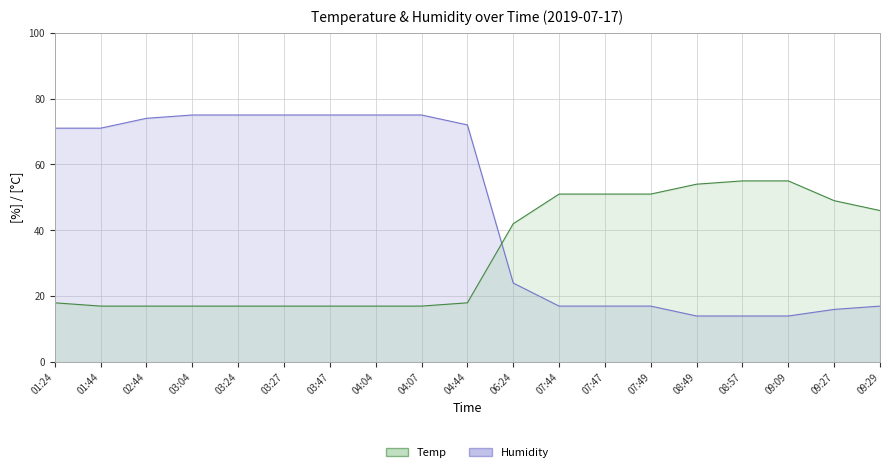

What is the difference between the maximum and minimum values in the Humidity line series?

61